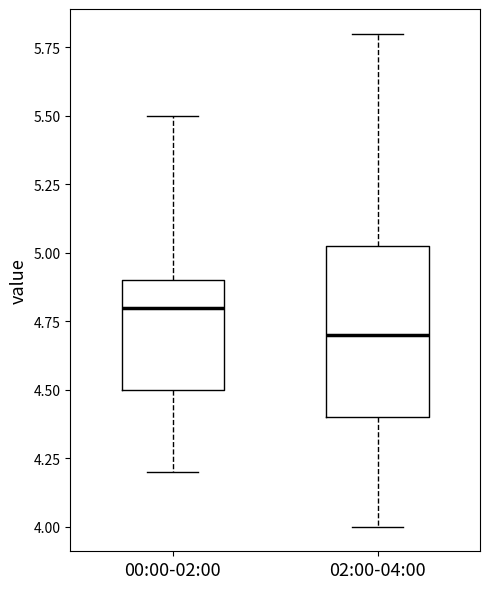

Where does the median line of the box for 00:00-02:00 sit on the y-axis? The values are not printed on the chart, so give them approximately, as read against the axis.

4.80